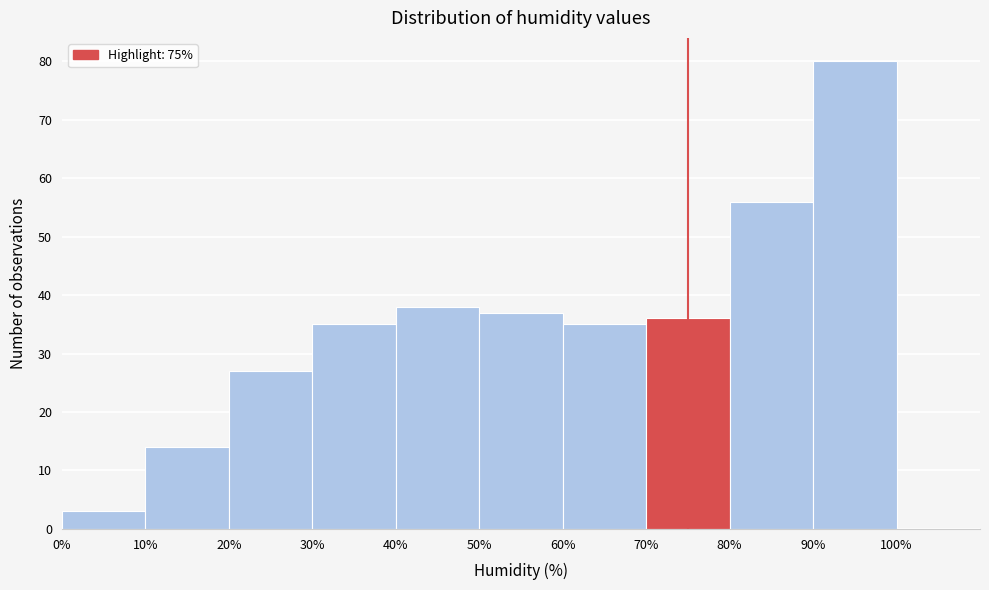

What is the height of the bar covering 0% to 10% on the x-axis? The values are not printed on the chart, so give them approximately, as read against the axis.

3